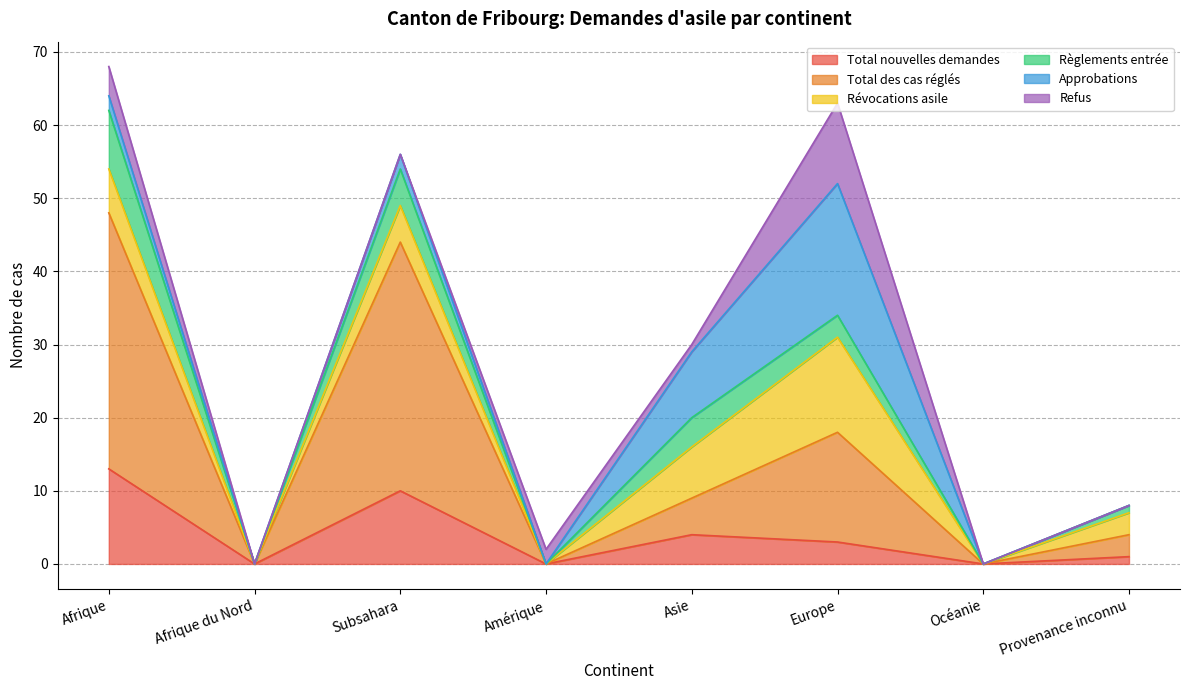

At which label does Total nouvelles demandes first exceed 3?

Afrique